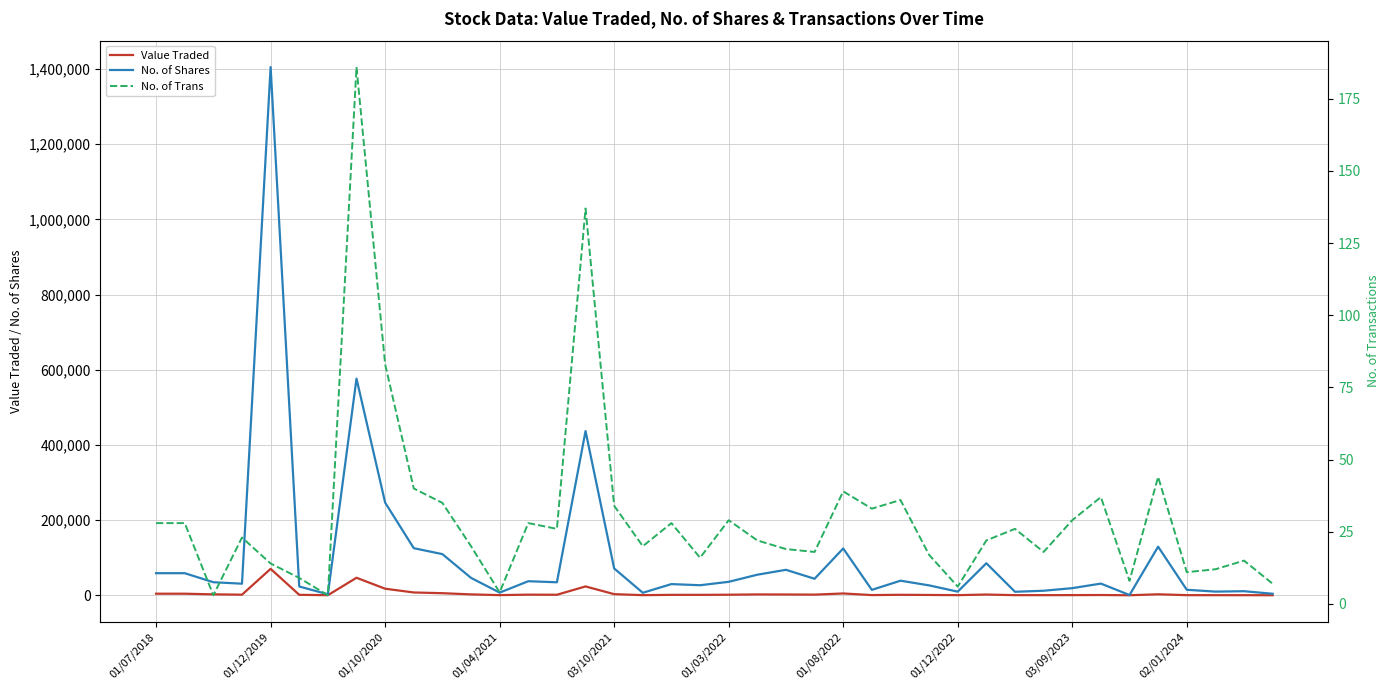

The value of No. of Shares at 01/08/2022 is 124499. True or false?

True